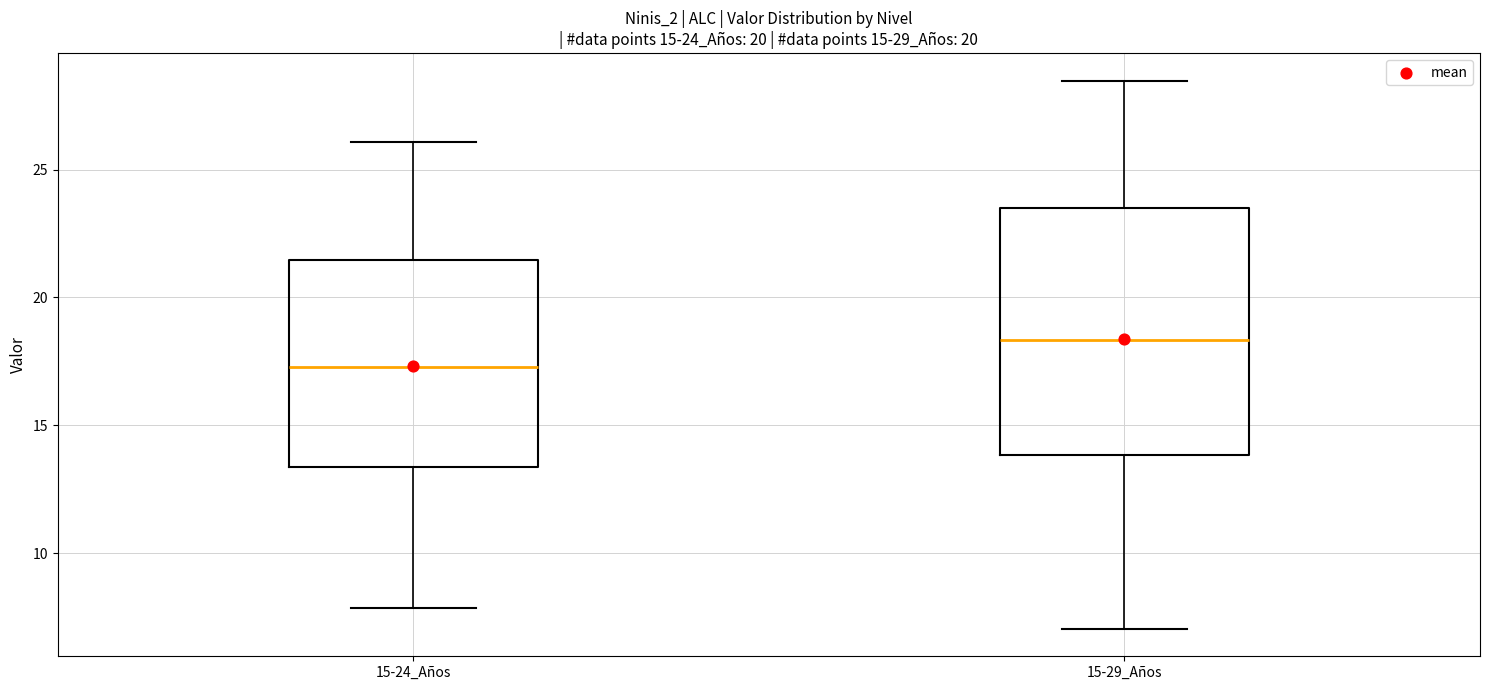

Which box has the lowest median line?

15-24_Años